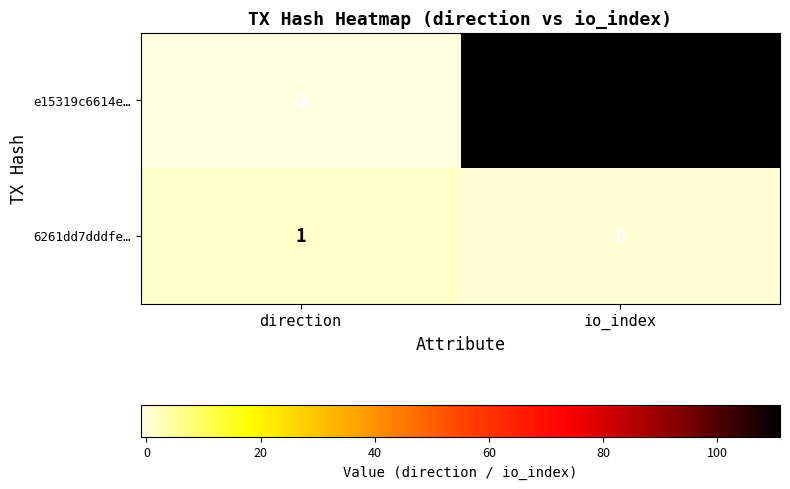

At which category is the sum across all series the highest?

io_index